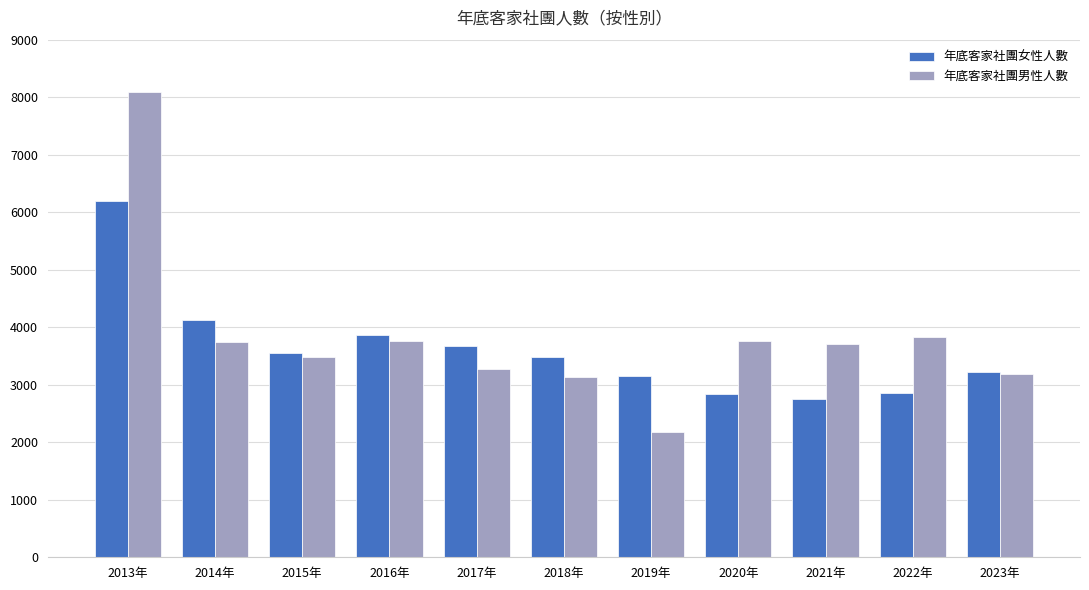

Which series has the widest spread of values?

年底客家社團男性人數